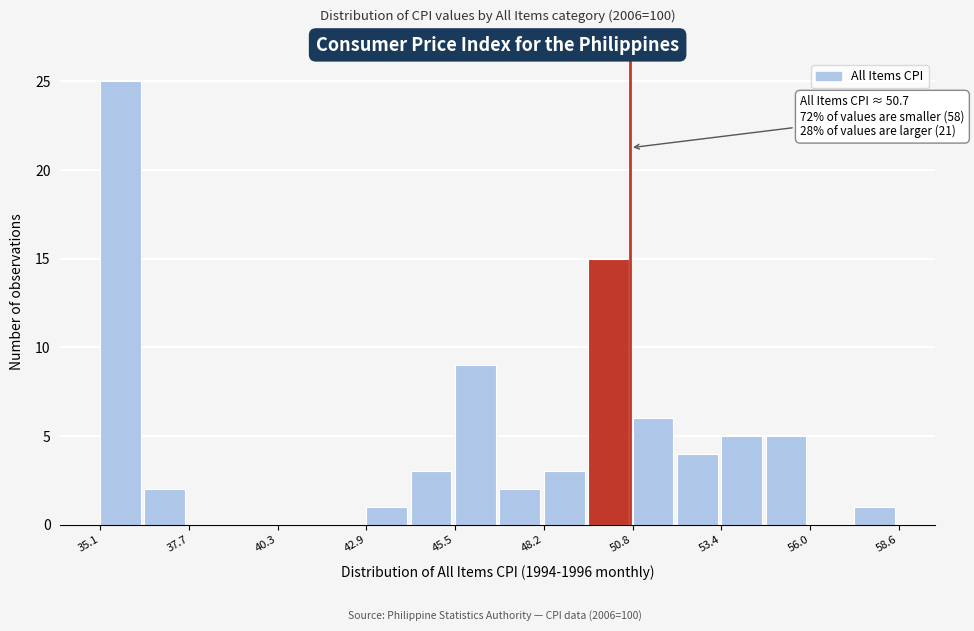

Around what value on the x-axis is the tallest bar? Give the approximate position of its centre, as read against the axis.

35.5